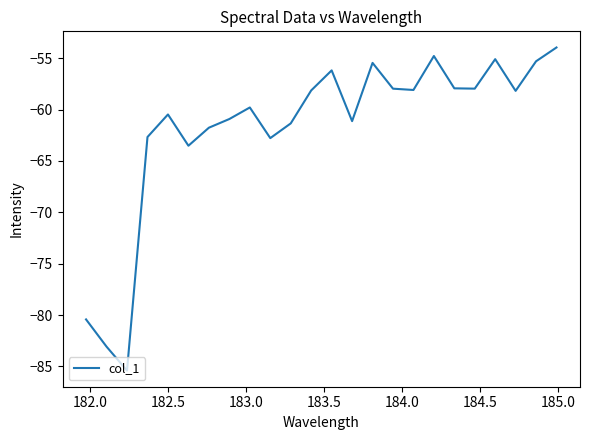

What is the maximum value shown in the chart?

-54.0